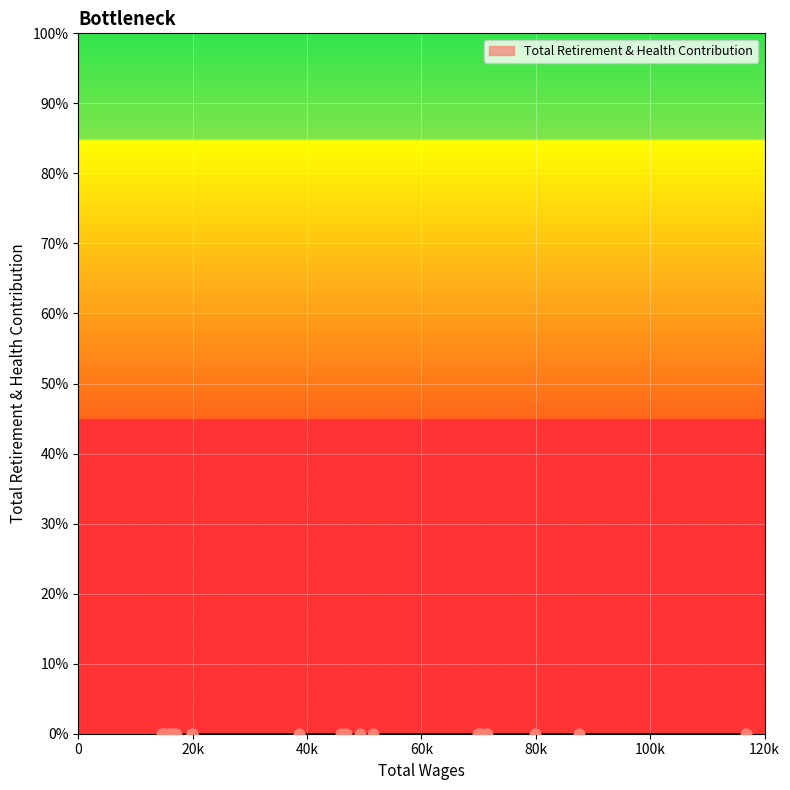

Which series contains the lowest Y value?

Total Retirement & Health Contribution